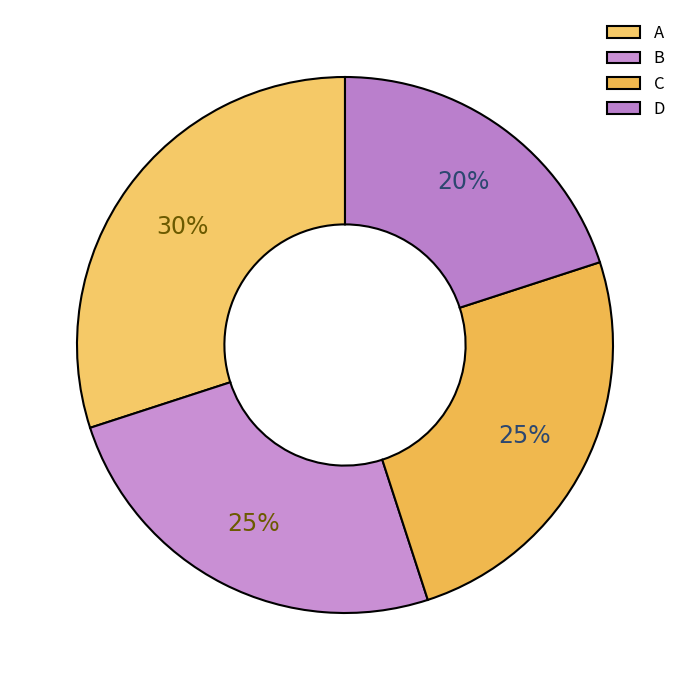

What percentage is the D slice, to the nearest percent?

20%